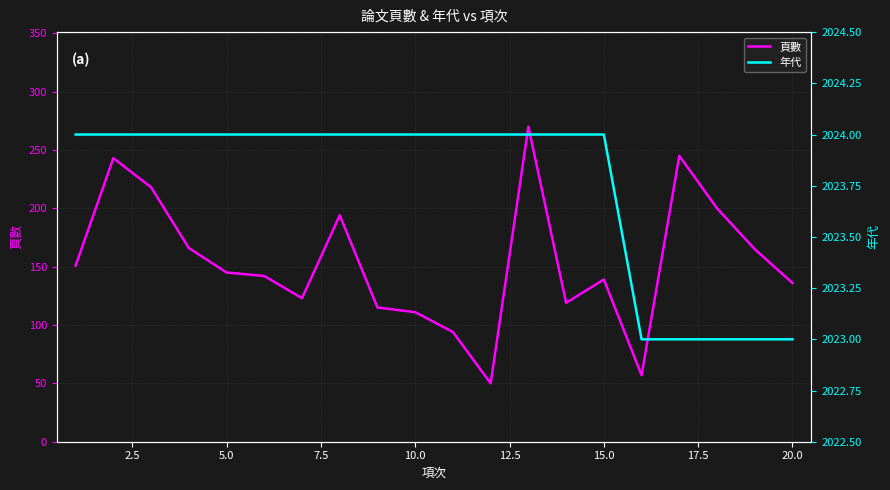

How many lines are shown in the chart?

2